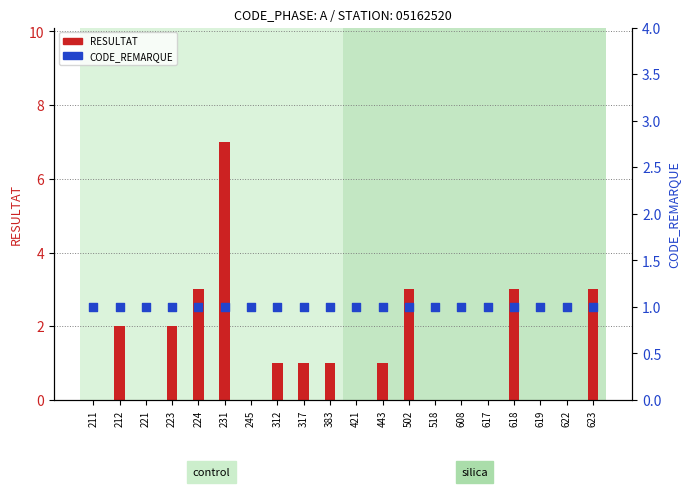

Which series reaches the maximum Y coordinate?

RESULTAT